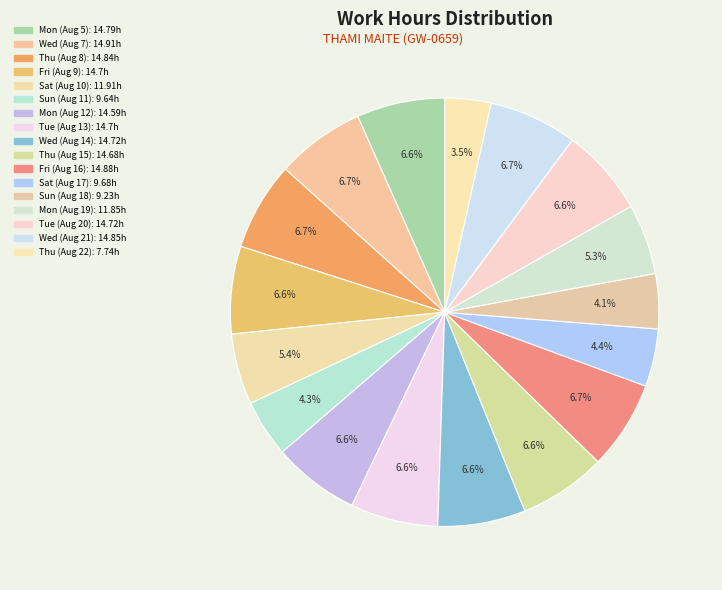

Do Sun (Aug 11) and Tue (Aug 13) together represent more than half of the pie?

No